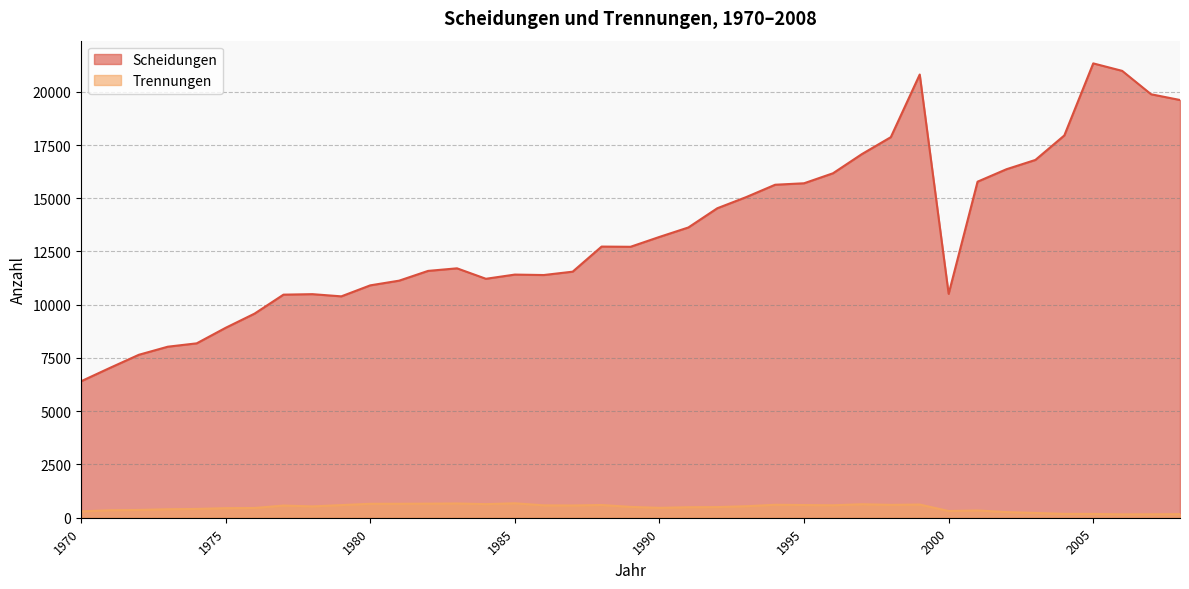

Rank the series by their average value, from lowest to highest.

Trennungen, Scheidungen